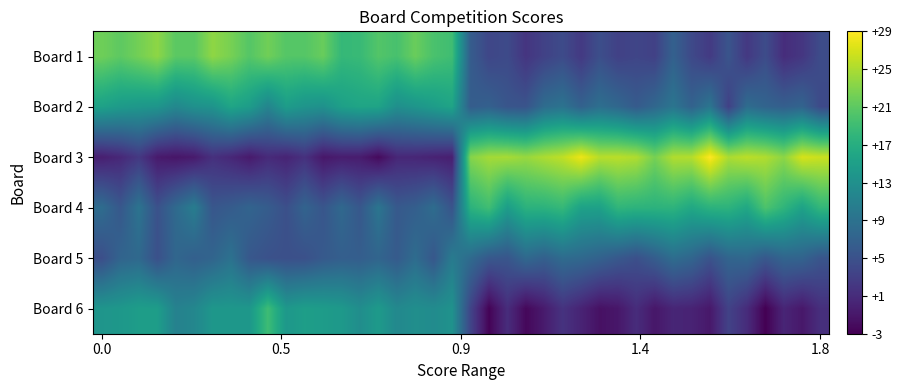

Reading left to right, extract all data points from this chart.

Board 1: 21.7	20.8	22.0	23.3	20.6	20.6	23.4	22.2	20.3	21.8	20.3	20.3	21.4	18.1	18.4	20.2	19.5	21.5	19.6	18.9	6.2	3.7	4.1	1.9	3.2	4.2	2.3	4.6	3.1	3.6	3.1	6.8	4.0	2.4	5.2	2.2	4.3	1.1	2.0	4.3
Board 2: 15.1	14.3	13.8	13.5	11.8	12.9	13.3	15.6	14.5	11.4	14.5	13.4	13.0	14.9	15.5	15.4	12.7	13.5	14.5	15.5	6.3	6.7	5.3	5.2	8.2	9.0	6.9	8.5	7.5	6.0	7.5	9.3	6.9	9.3	3.1	8.2	7.1	6.6	7.1	4.0
Board 3: -0.3	0.5	2.2	-0.8	-1.2	-0.8	1.4	0.5	-0.8	0.8	0.1	1.5	-1.1	-0.5	-0.6	-2.2	0.4	0.4	0.0	-0.4	22.9	24.4	24.5	23.8	24.8	25.6	27.8	25.3	25.4	24.9	22.1	25.0	25.1	28.7	24.7	25.5	24.9	23.2	26.7	26.1
Board 4: 8.2	5.6	9.1	4.9	7.9	10.3	5.5	6.2	7.1	6.2	4.7	7.1	5.4	7.7	5.6	9.3	5.8	6.5	8.2	5.2	17.3	19.0	14.6	17.3	17.4	18.2	15.1	15.0	17.8	17.4	17.4	17.5	16.0	17.3	17.4	15.9	19.8	17.7	15.2	18.0
Board 5: 4.5	7.2	7.7	4.8	7.4	6.6	7.2	8.8	5.6	4.9	4.7	4.8	5.9	6.5	6.4	7.2	6.0	8.2	5.6	10.1	7.9	5.7	5.4	7.7	6.7	8.1	7.7	6.9	5.7	4.7	6.3	8.3	7.3	5.1	7.3	7.6	5.7	7.2	7.1	5.3
Board 6: 13.5	13.8	14.6	14.6	10.9	11.6	13.8	13.8	13.8	18.8	13.9	14.7	14.4	14.0	12.5	14.1	11.8	12.6	12.3	13.1	3.5	-2.8	1.0	-2.4	-0.7	1.6	0.1	-1.6	-1.1	1.0	-1.1	0.3	0.1	-1.0	3.2	1.0	-3.0	0.3	-1.0	1.3